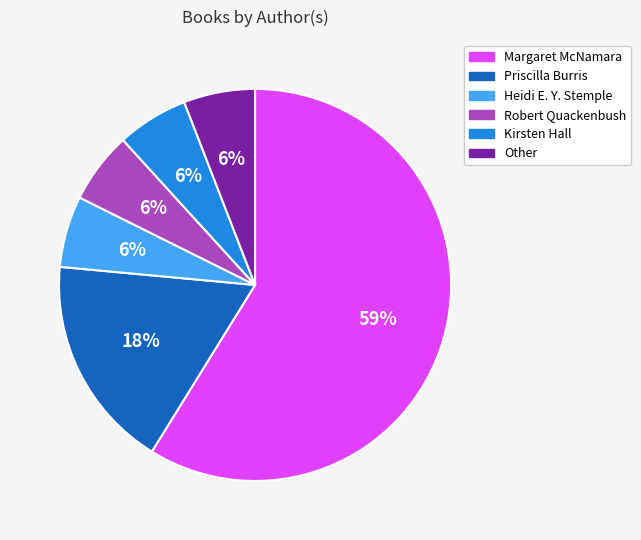

Is the sum of Kirsten Hall and Priscilla Burris greater than half?

No